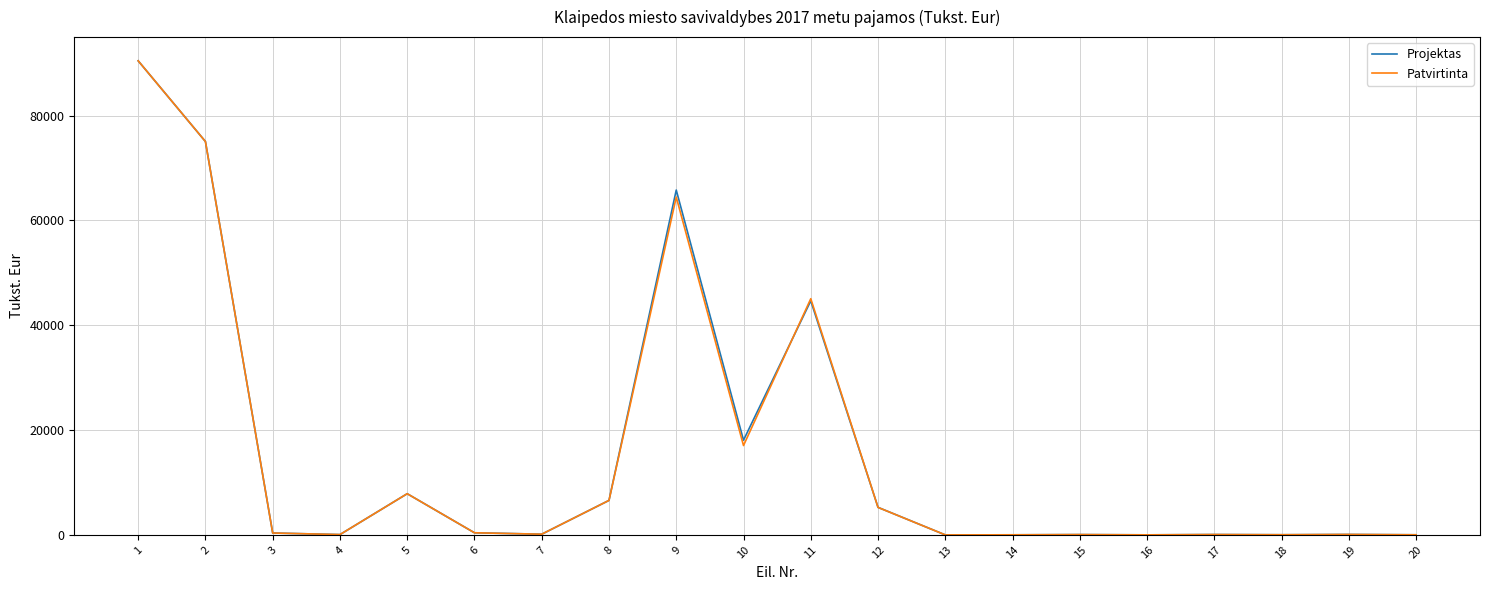

Is the value of Projektas at 11 greater than the value of Patvirtinta at 13?

Yes